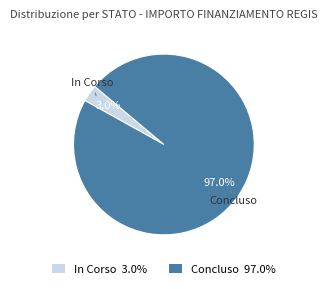

What percentage do Concluso 97.0% and In Corso 3.0% together represent?

100.0%